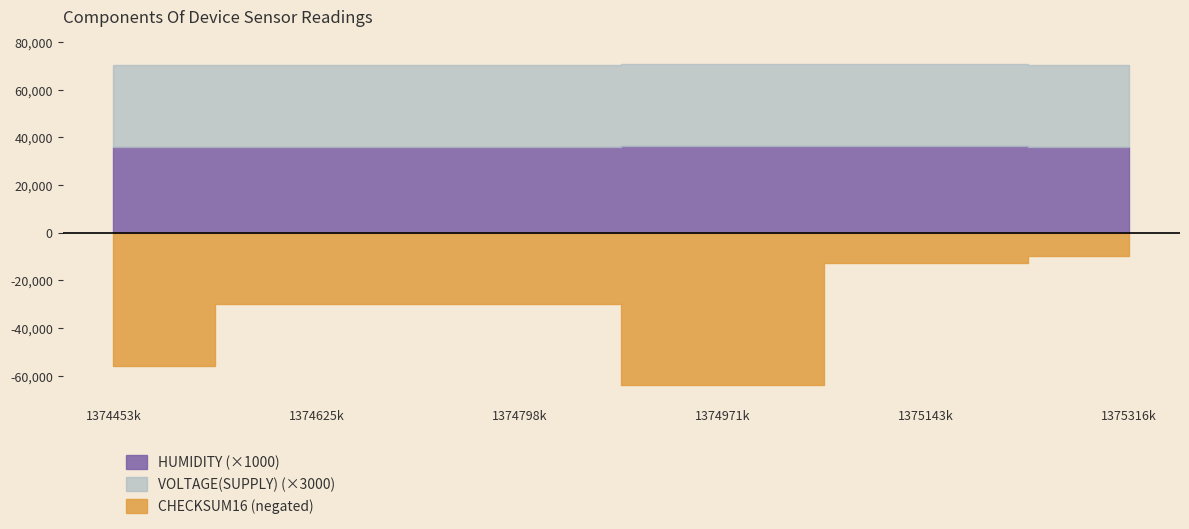

What is the spread (max minus min) of values at 1374971519?

63681.5